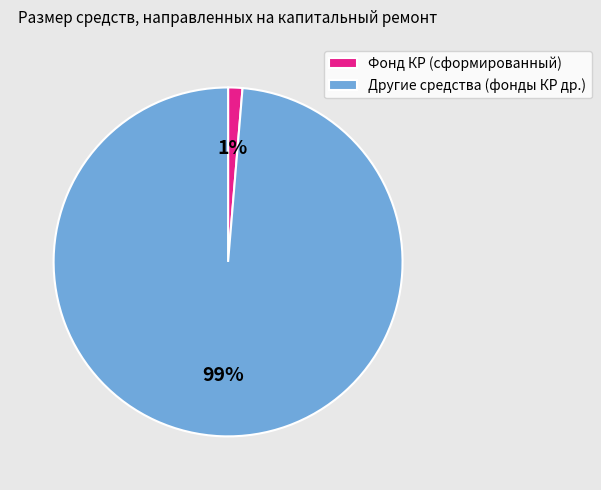

To the nearest percent, what portion does Фонд КР (сформированный) represent?

1%